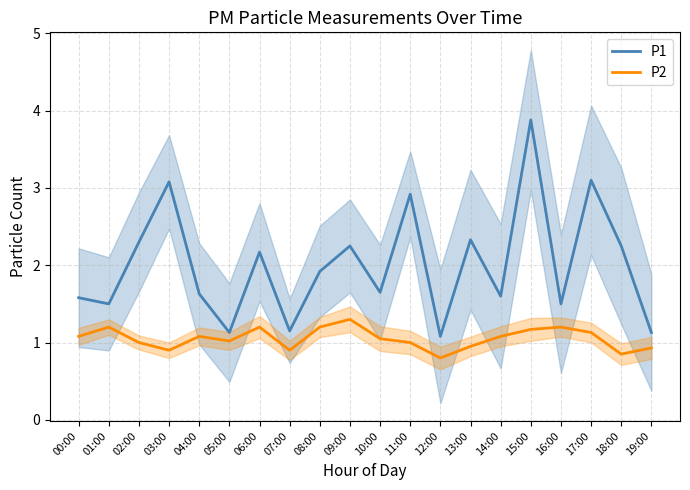

What is the total value across all series at 11:00?

3.9